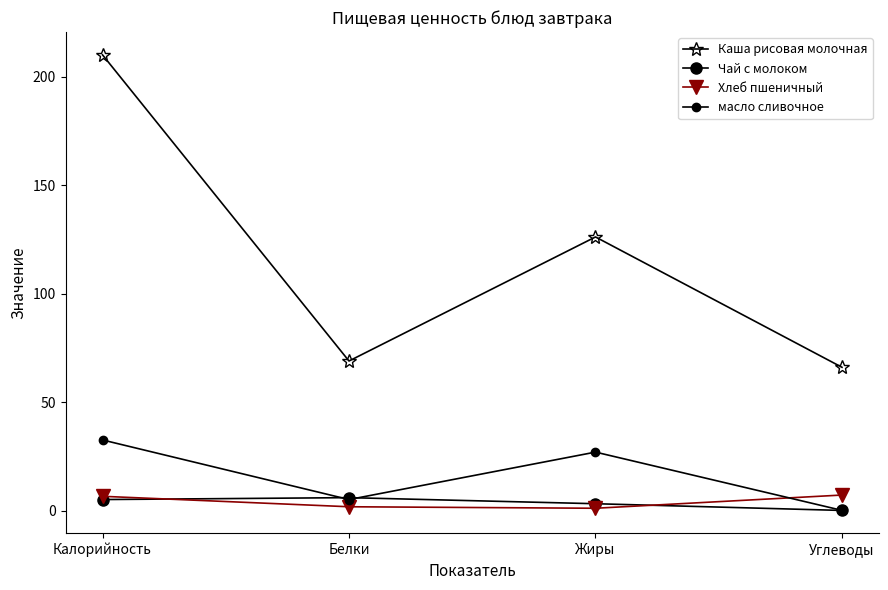

Where is Хлеб пшеничный nearest to the value 4?

Белки